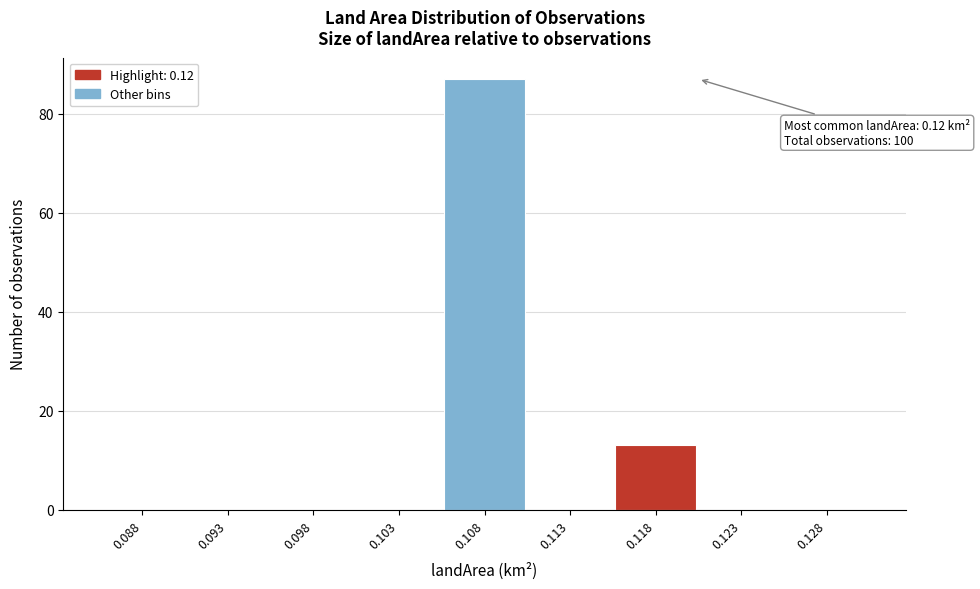

Reading right to left, what are all the values shown in this chart?

0.128=0	0.123=0	0.118=13	0.113=0	0.108=87	0.103=0	0.098=0	0.093=0	0.088=0